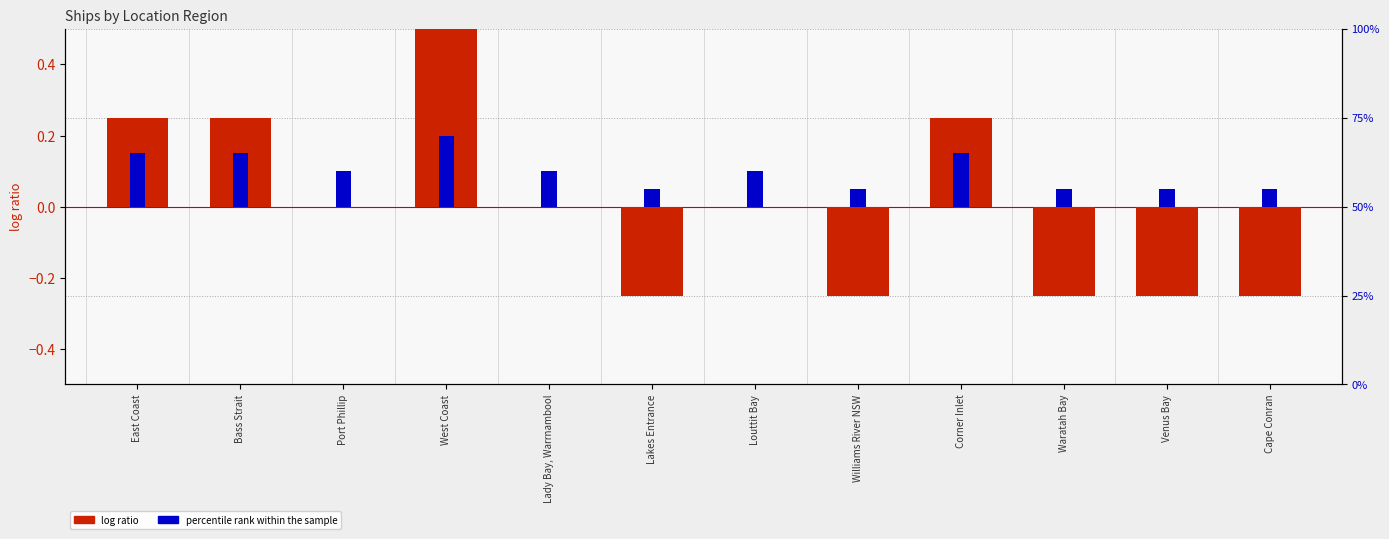

The log ratio series shows 0.8 at West Coast. True or false?

False